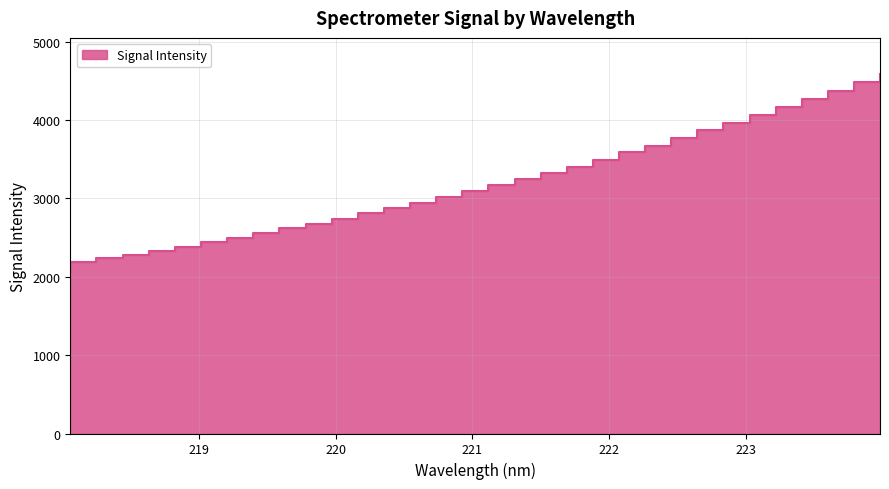

What is the label of the 23rd point from the right?

219.7801